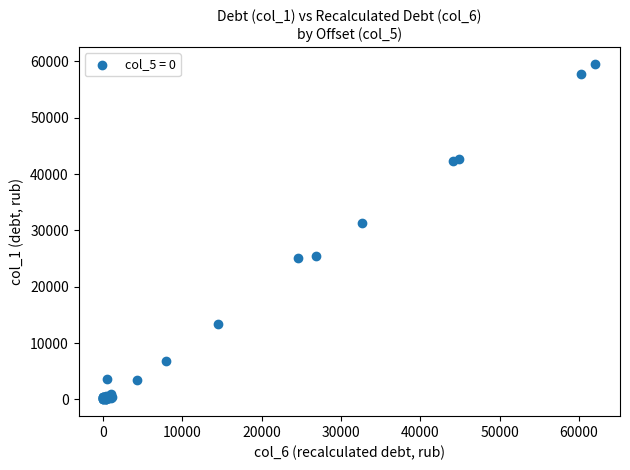

What Y value in the scatter plot is closest to 29796?

31392.0